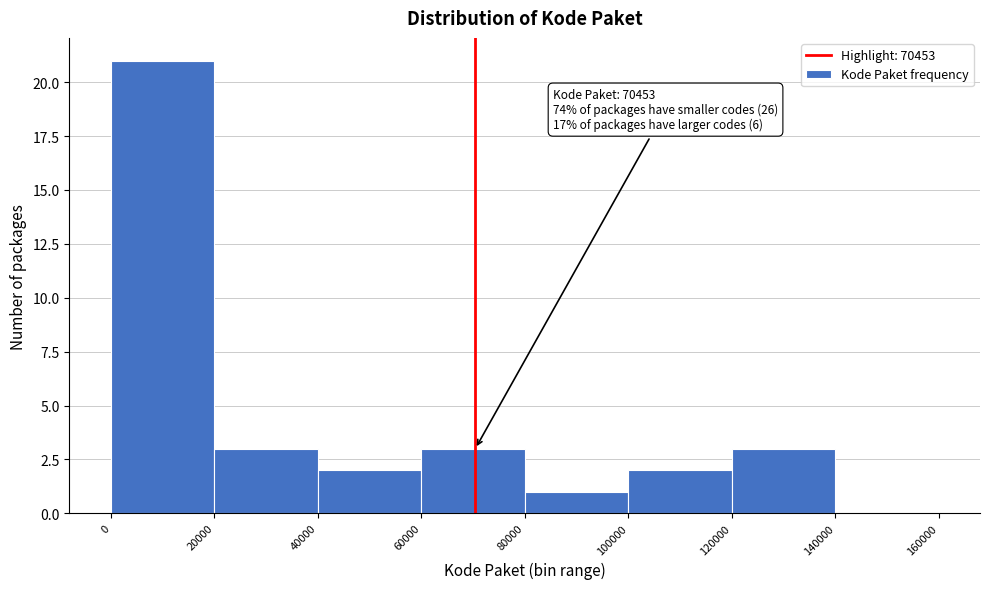

Which range on the x-axis has the tallest bar?

0 to 20000